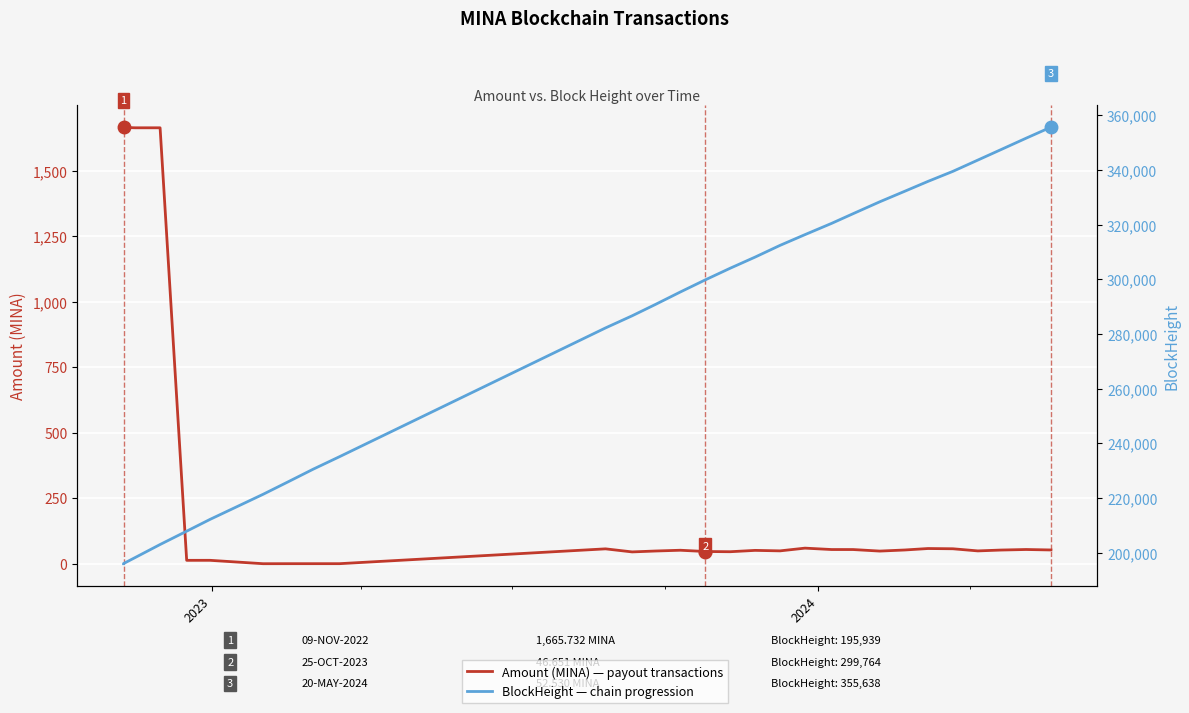

True or false: BlockHeight has more than 0 points higher than both neighbors.

False